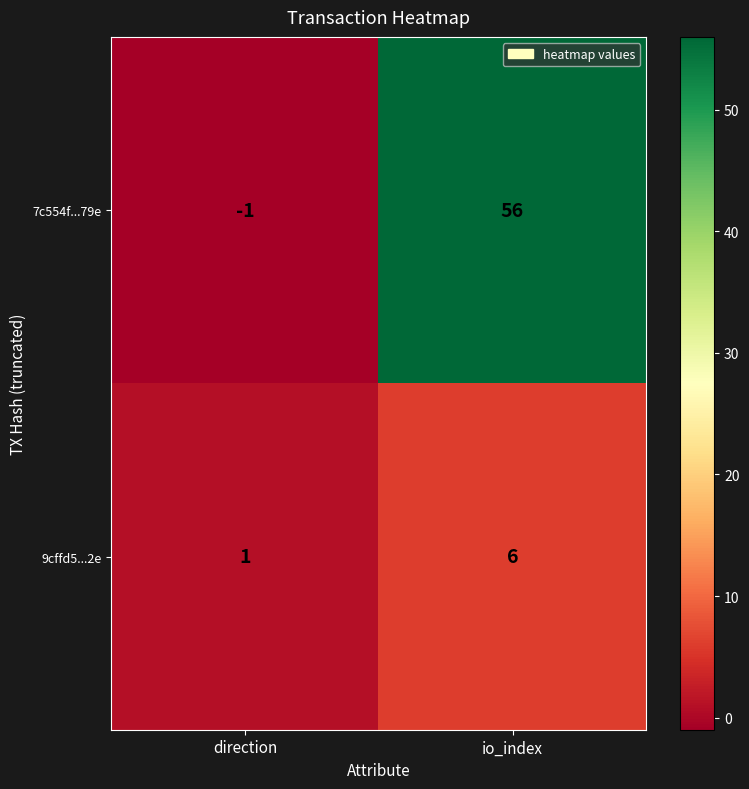

Rank the categories by 9cffd5...2e value from lowest to highest.

direction, io_index